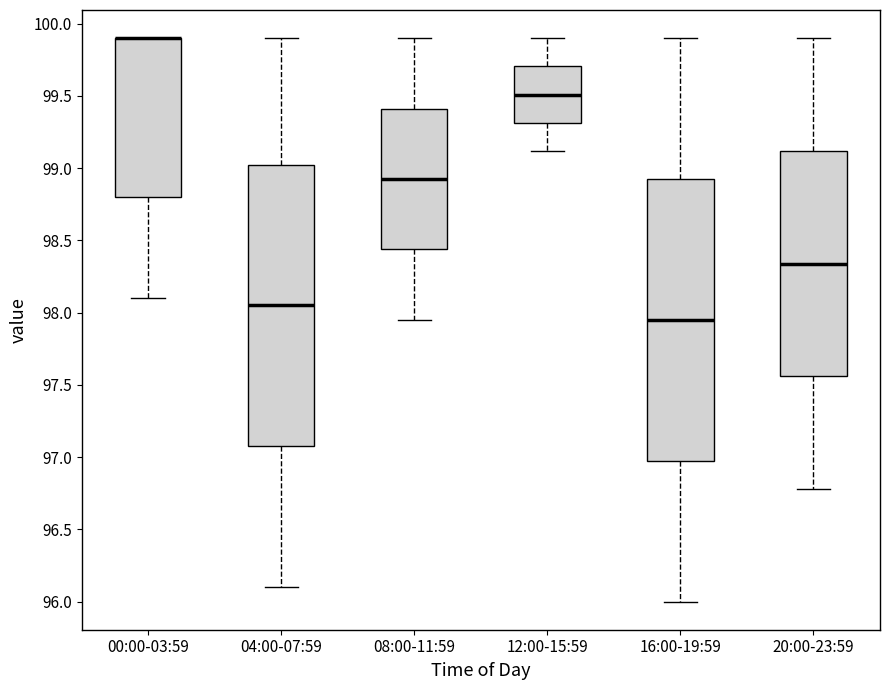

Reading left to right, read every box against the y-axis: the position of its median line, the range the box covers, and the ends of its whiskers. The values are not printed on the chart, so give them approximately, as read against the axis.

00:00-03:59: median 99.90 (drawn on the box's upper edge), box 98.80 to 99.90, whiskers 98.10 to 99.90
04:00-07:59: median 98.05, box 97.10 to 99.05, whiskers 96.10 to 99.90
08:00-11:59: median 98.95, box 98.45 to 99.40, whiskers 97.95 to 99.90
12:00-15:59: median 99.50, box 99.30 to 99.70, whiskers 99.10 to 99.90
16:00-19:59: median 97.95, box 97.00 to 98.95, whiskers 96.00 to 99.90
20:00-23:59: median 98.35, box 97.55 to 99.10, whiskers 96.80 to 99.90